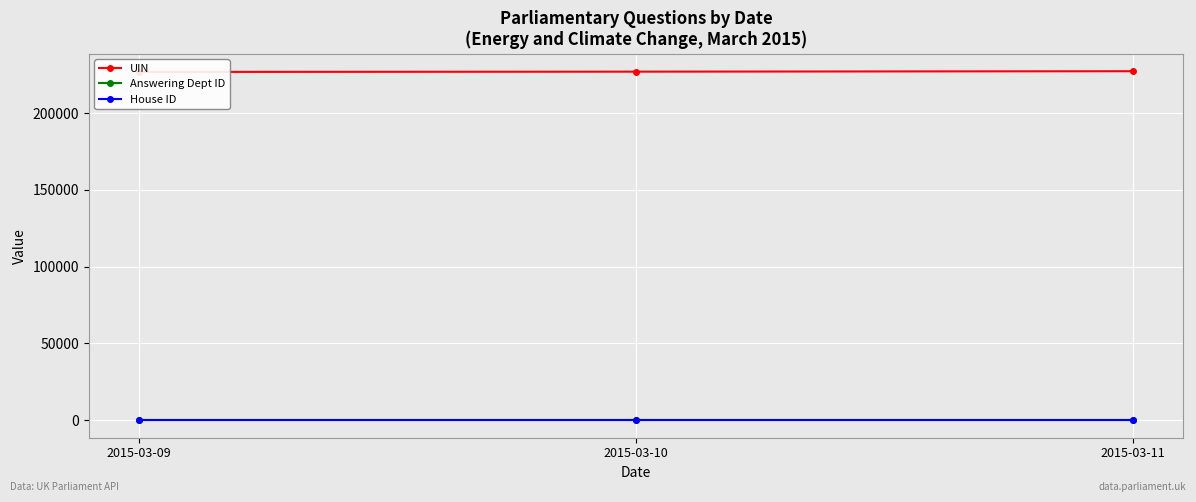

What is the value of the Answering Dept ID point at the 1st from the left?

63